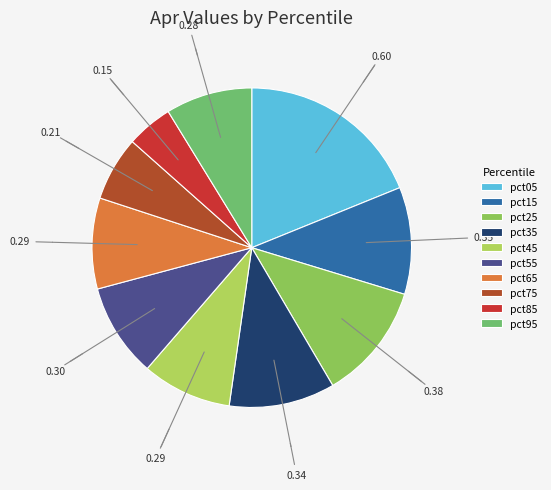

What is the change in value from pct65 to pct75?

-0.1